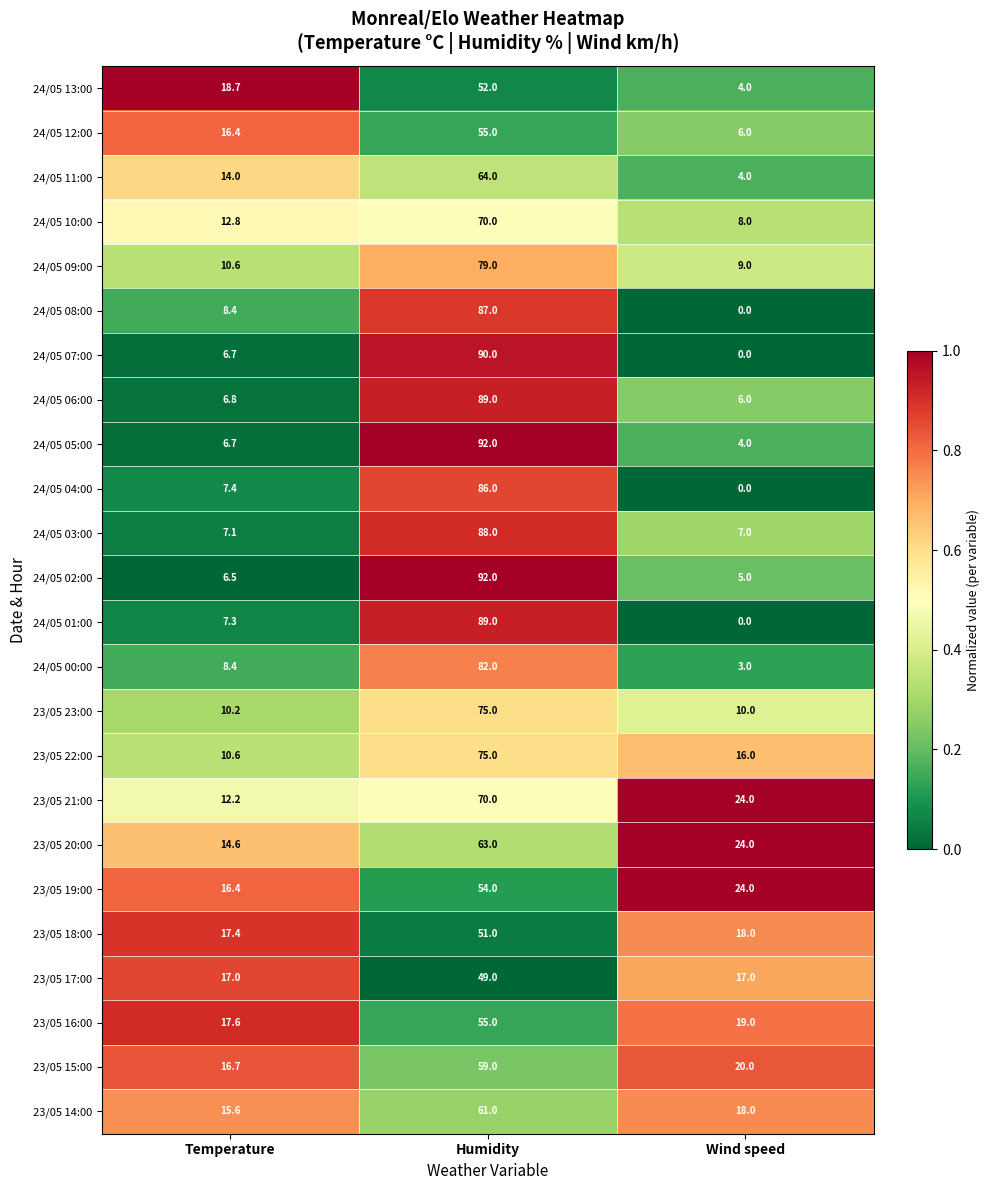

At which category does the chart reach its minimum across all series?

Wind speed